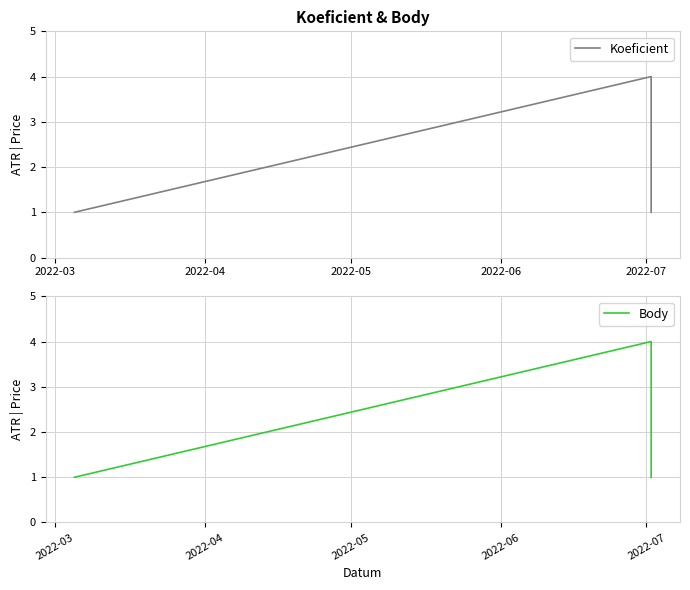

What is the lowest value of the Koeficient series?

1